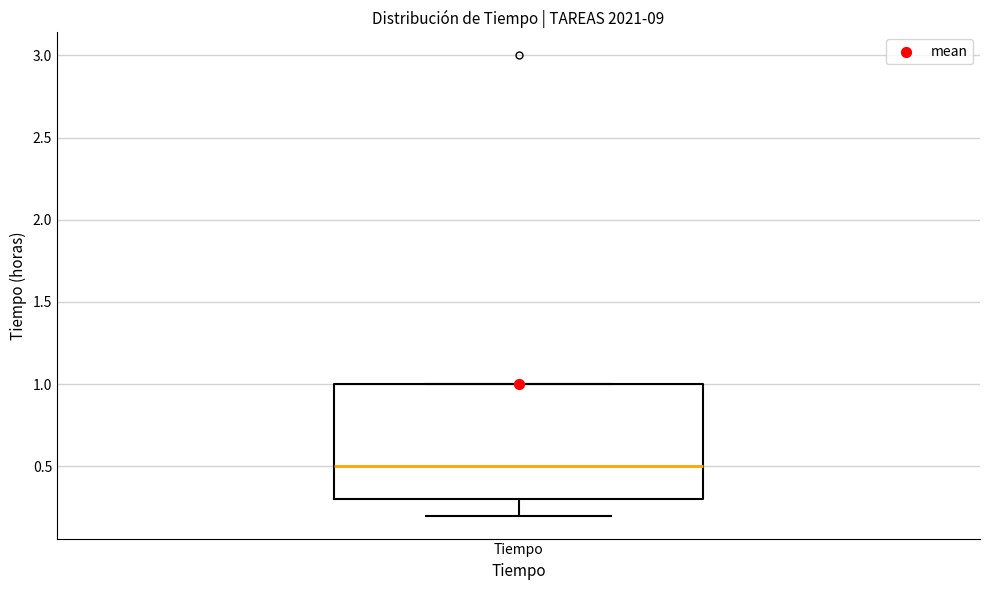

Transcribe this box plot: give where the median line is, the range the box spans, and where the two whiskers end, as read against the y-axis. The values are not printed on the chart, so give them approximately, as read against the axis.

median 0.5, box 0.3 to 1.0, whiskers 0.2 to 1.0